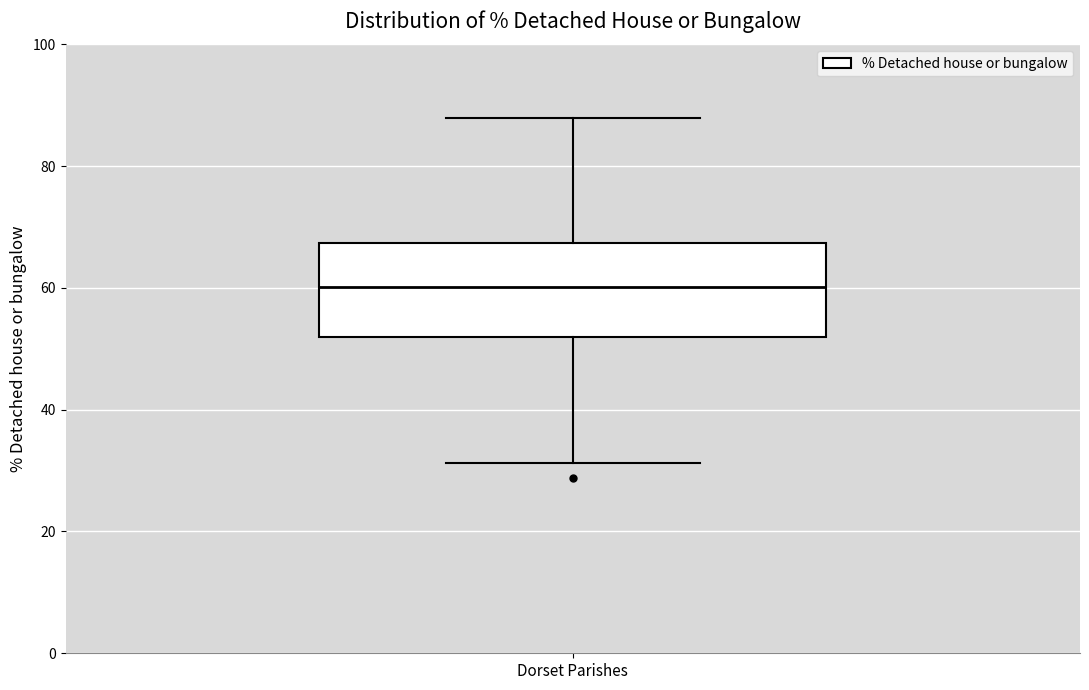

Read this box plot against the y-axis: the position of the median line, the range covered by the box, and the ends of both whiskers. The values are not printed on the chart, so give them approximately, as read against the axis.

median 60, box 52 to 68, whiskers 32 to 88